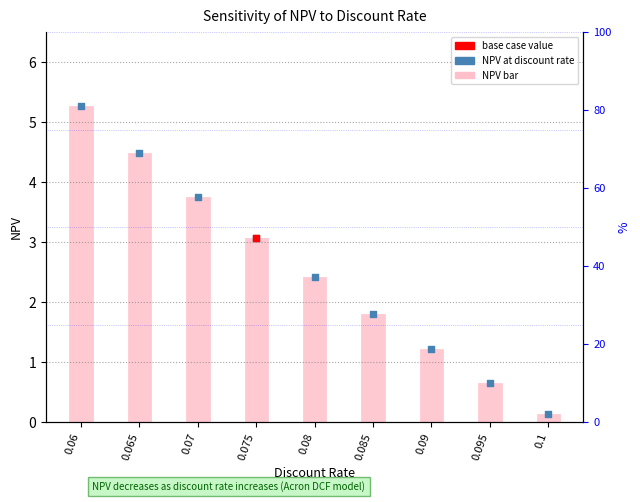

At which category is the sum across all series the highest?

0.06